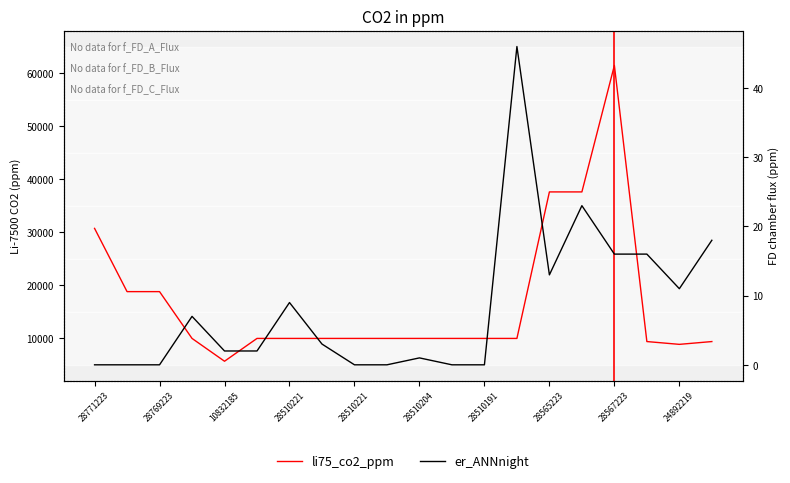

What is the difference between the maximum and minimum values in the er_ANNnight series?

46.0